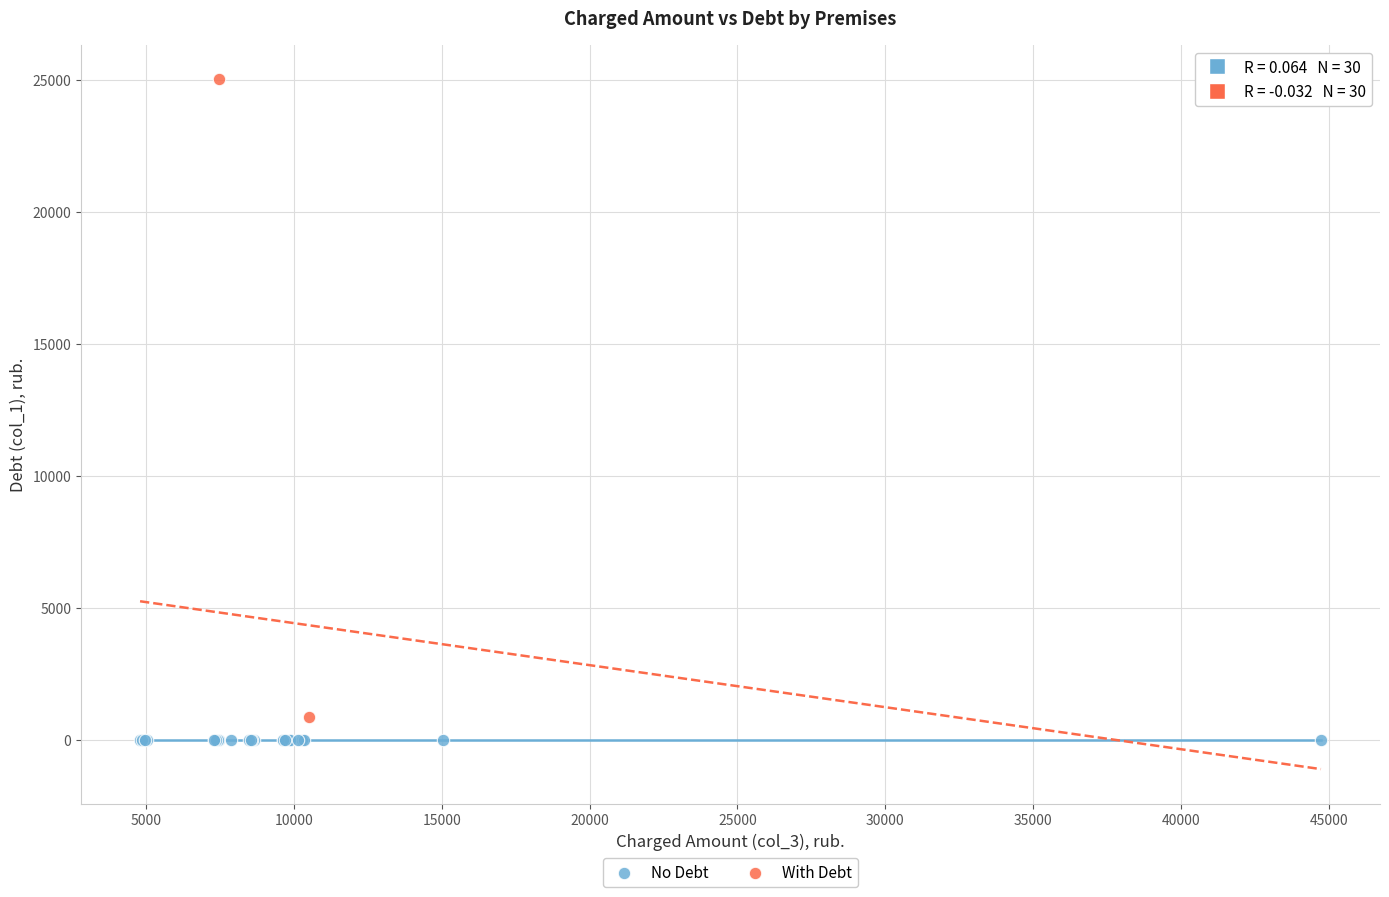

What are all the series names shown in the legend?

No Debt, With Debt